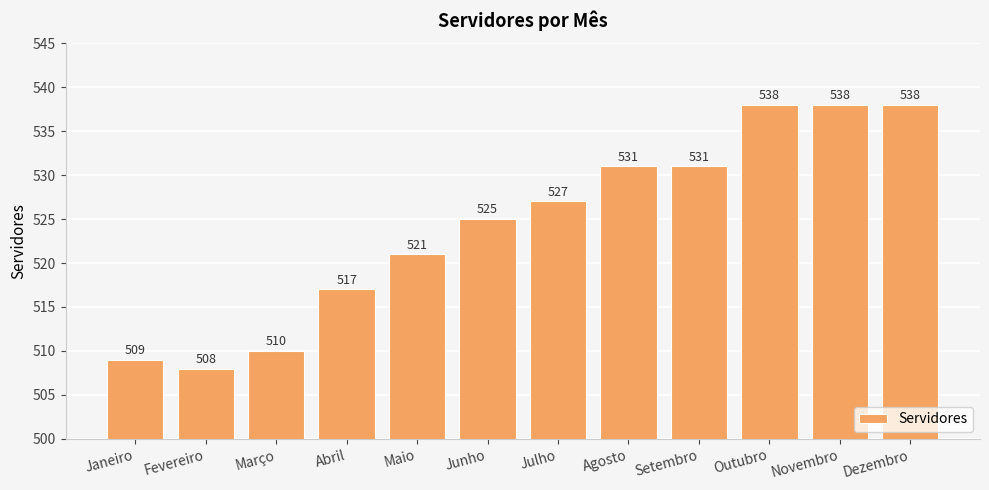

How many bars are there in total?

12